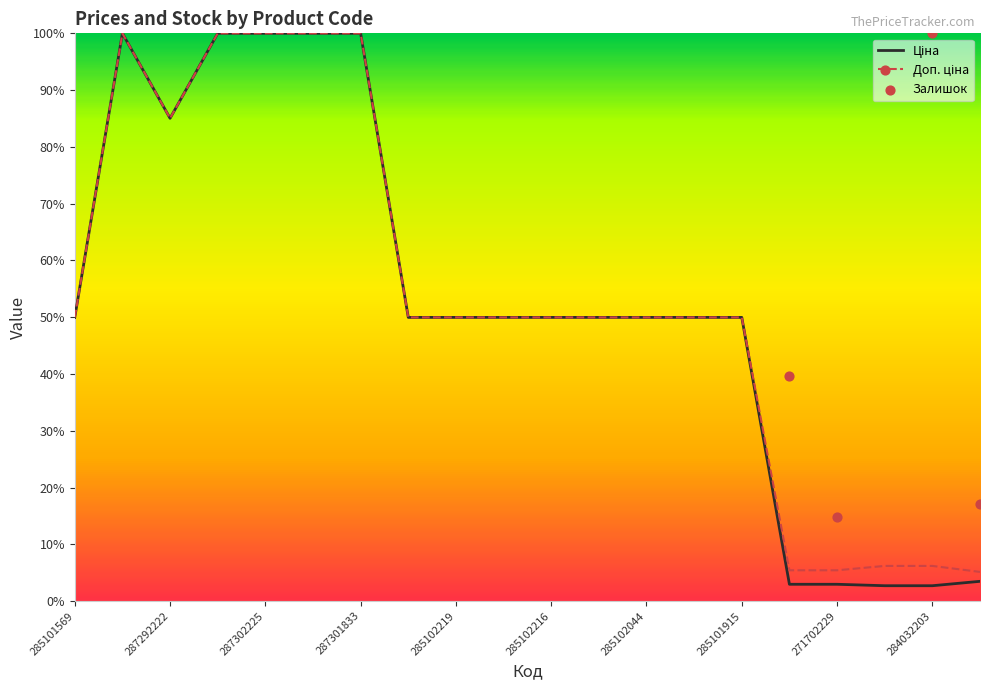

At how many categories does at least one series exceed 0?

20